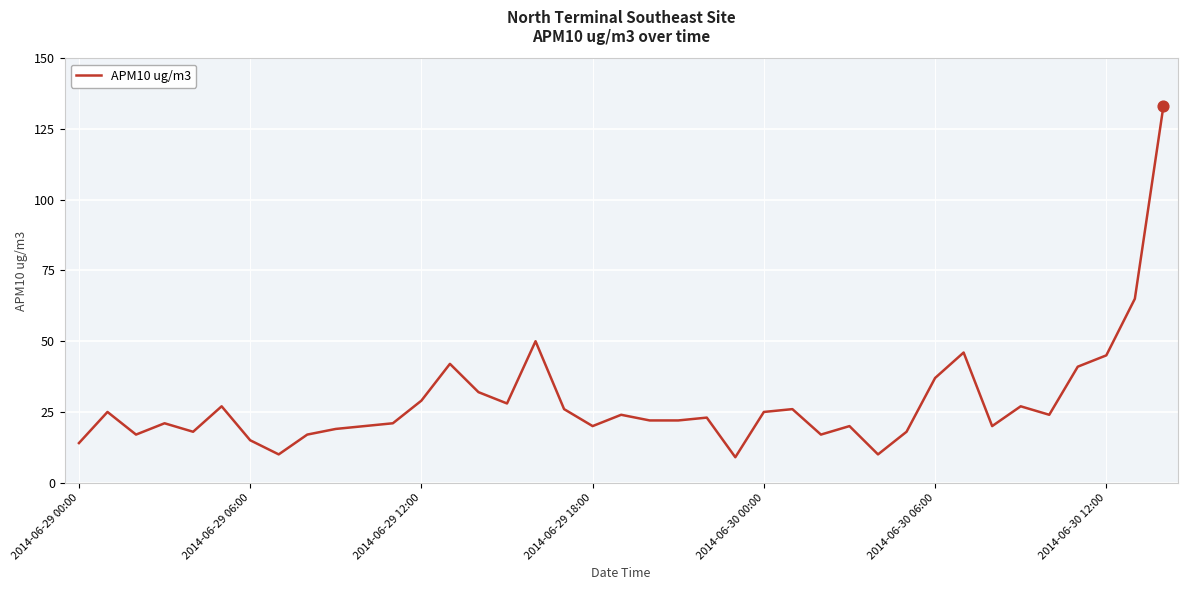

What is the smallest value displayed?

9